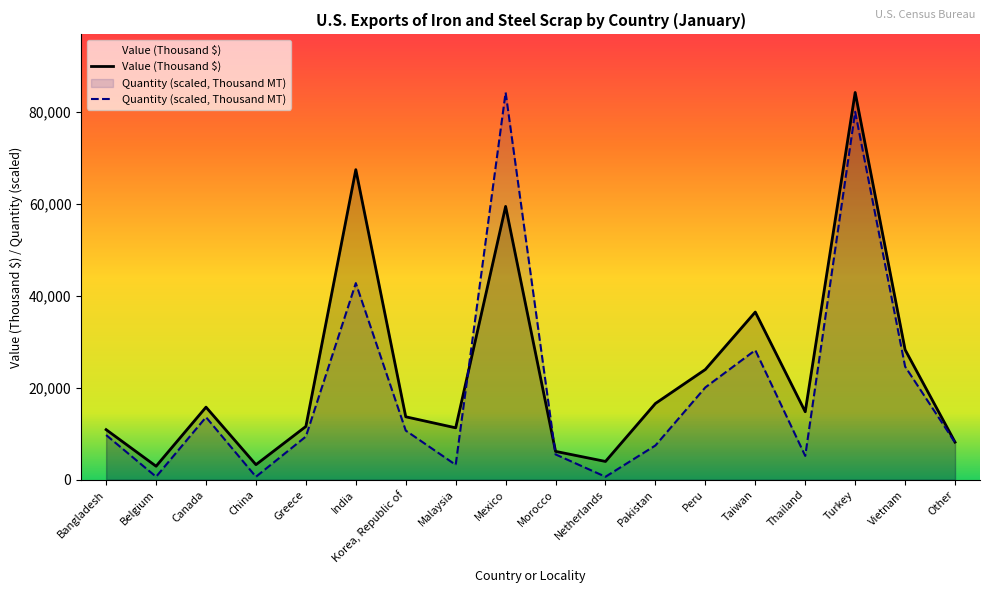

What is the smallest value displayed?

648.5